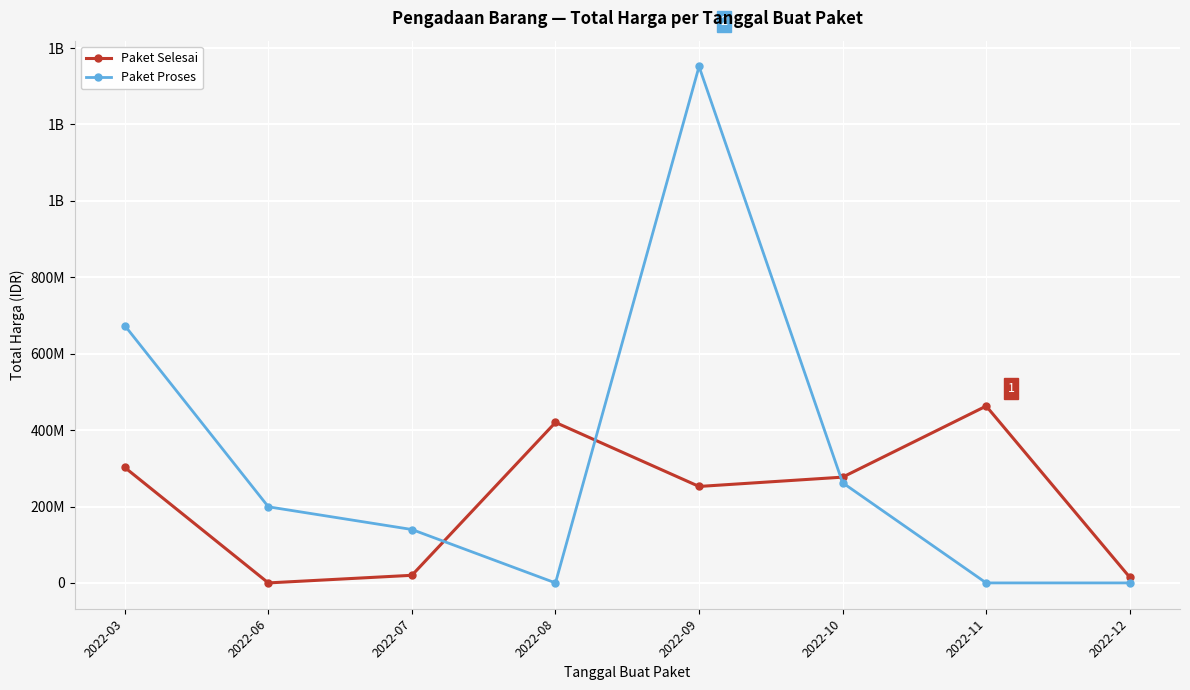

What is the highest value of the Paket Proses series?

1351682000